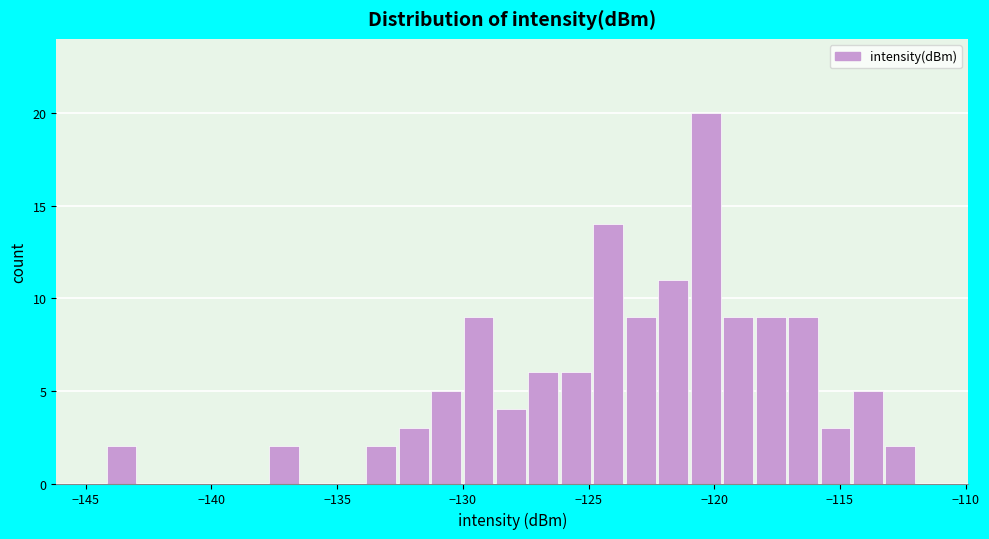

Around what value on the x-axis is the tallest bar? Give the approximate position of its centre, as read against the axis.

-120.5